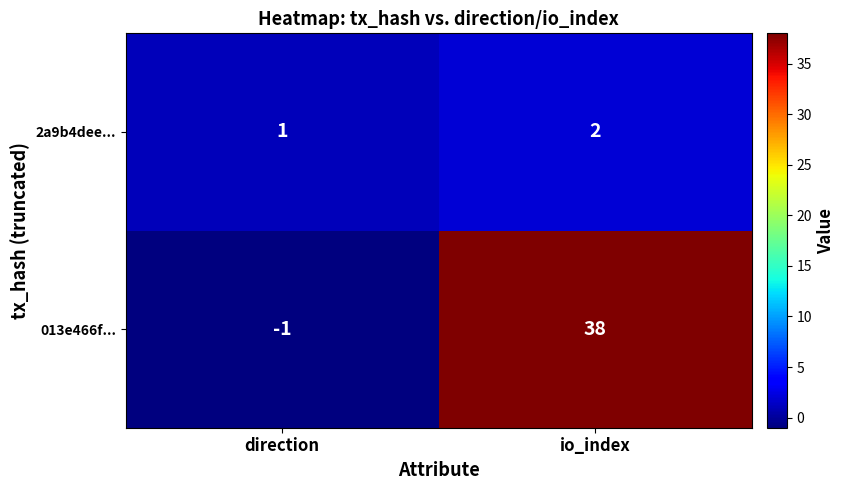

What is the sum of all 013e466f... values?

37